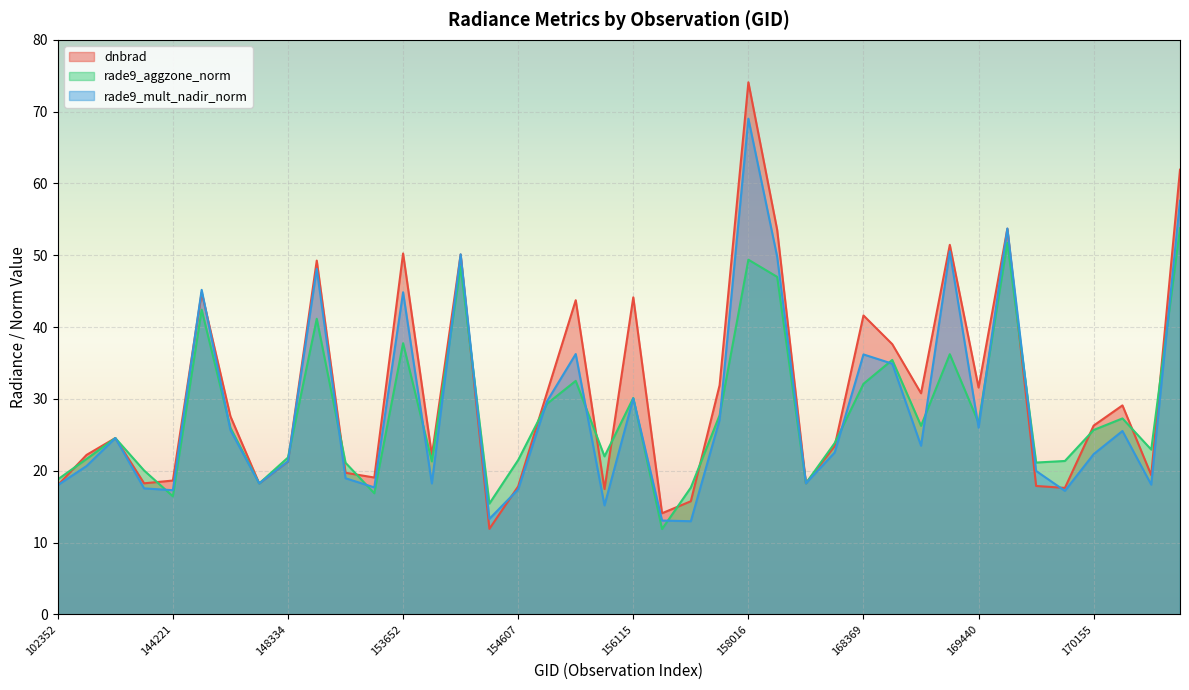

True or false: rade9_aggzone_norm has a value of 85.9 at 14.

False